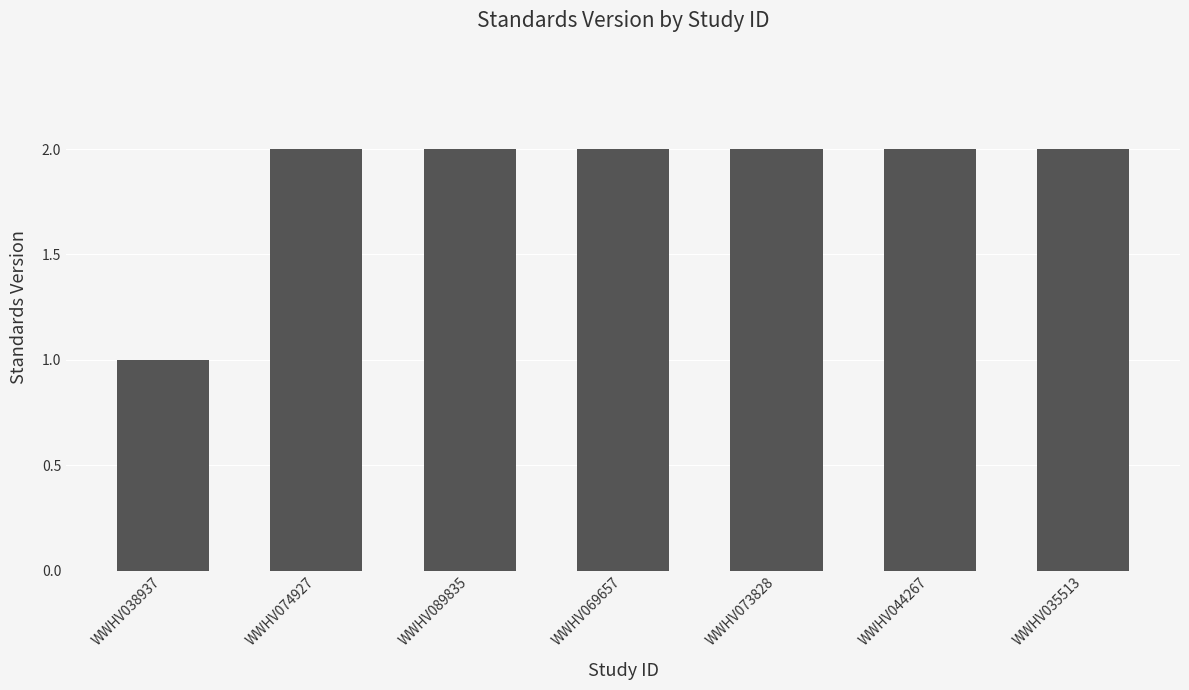

What is the ratio of the value at WWHV035513 to the value at WWHV089835?

1.0